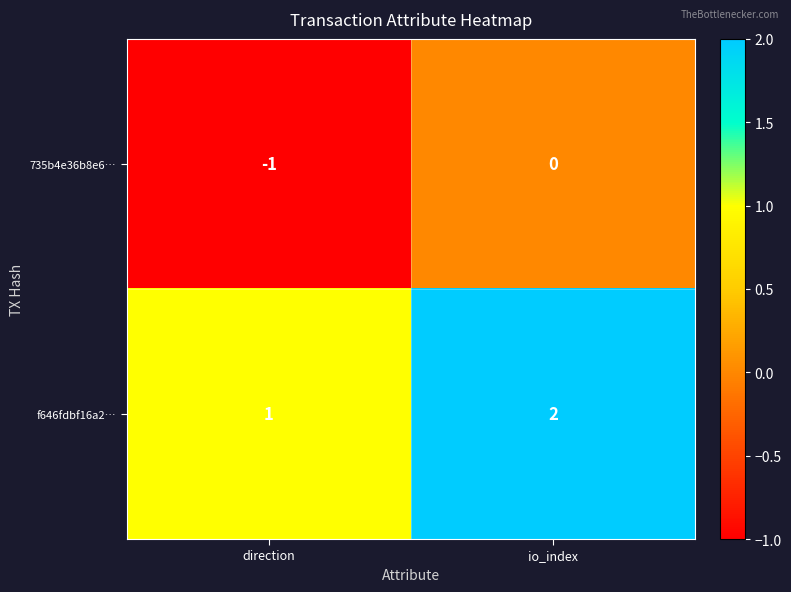

Reading left to right, transcribe all the data shown in this chart.

735b4e36b8e6…: -1	0
f646fdbf16a2…: 1	2